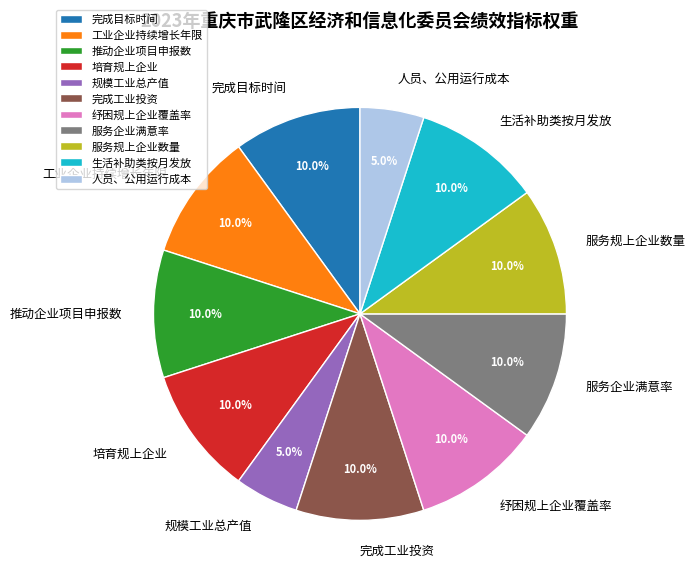

Is it true that 规模工业总产值 is 18% of the pie?

False